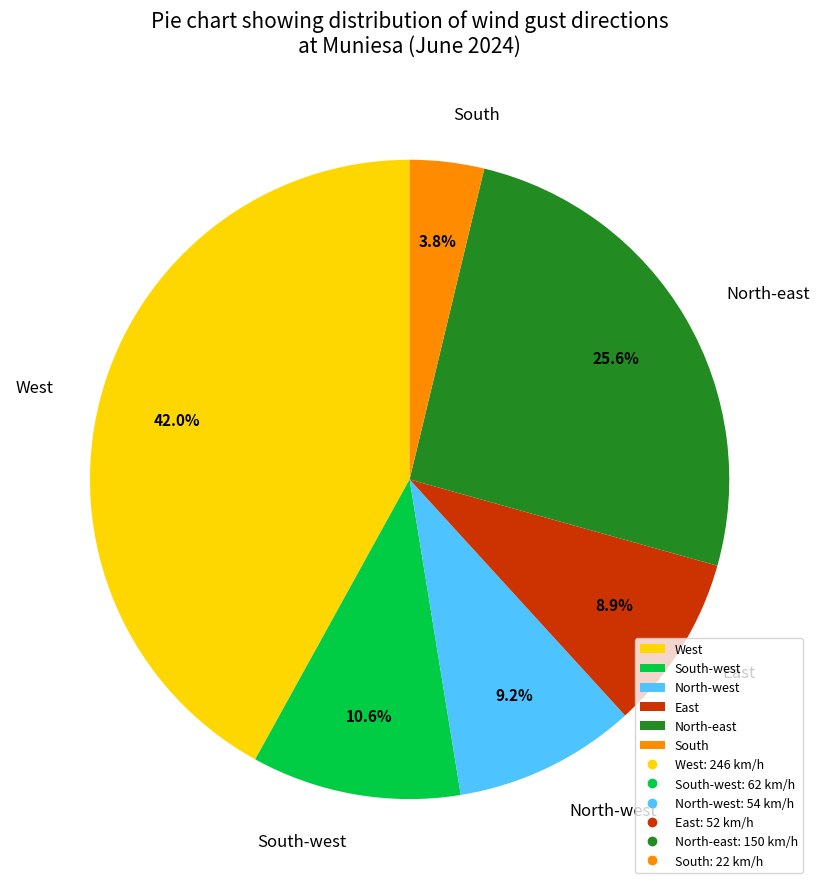

Which has a higher value, South or West?

West